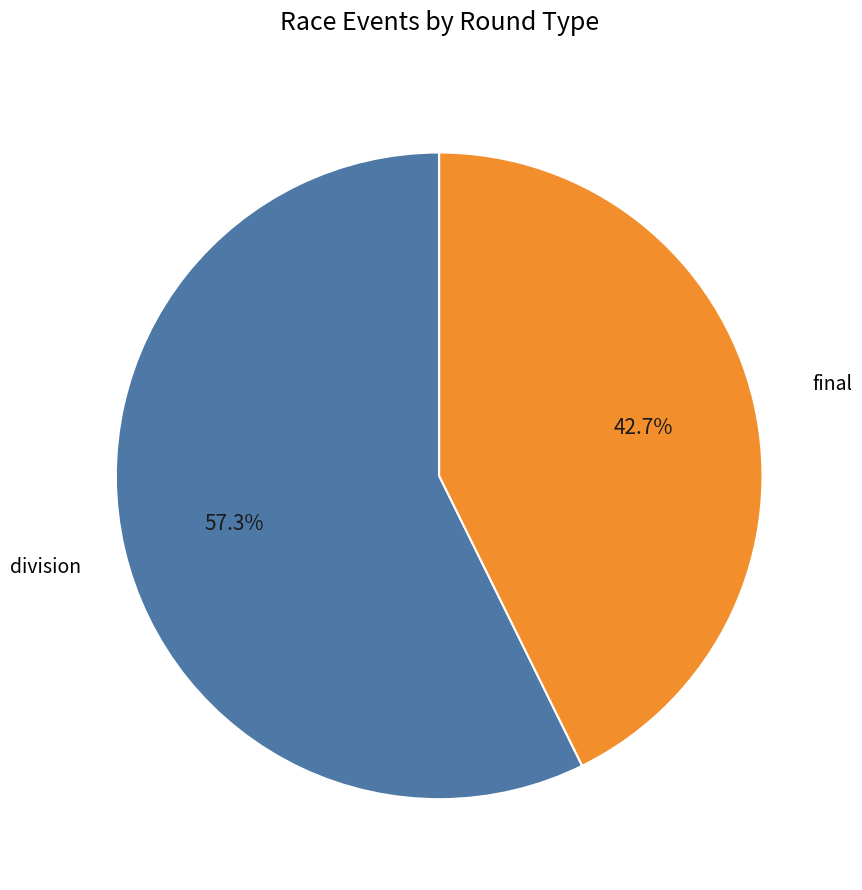

Does any single category account for the majority?

Yes